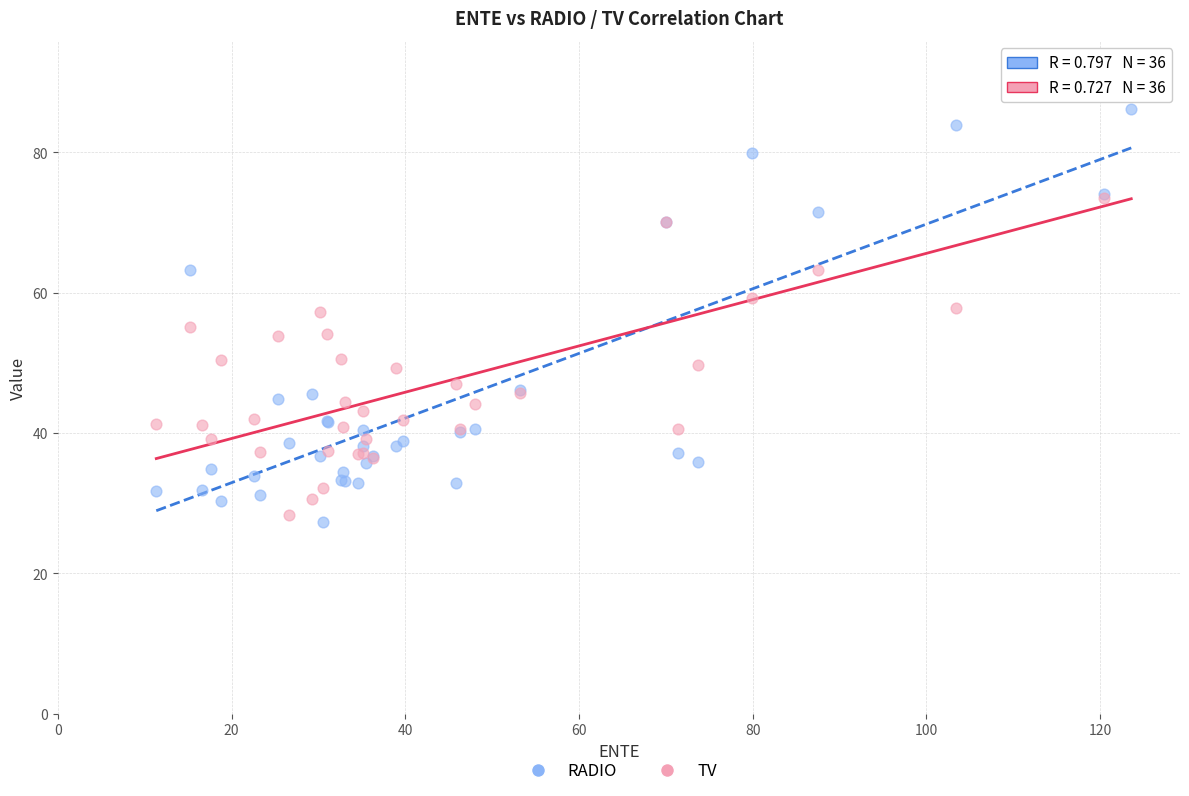

Which series reaches the maximum Y coordinate?

TV